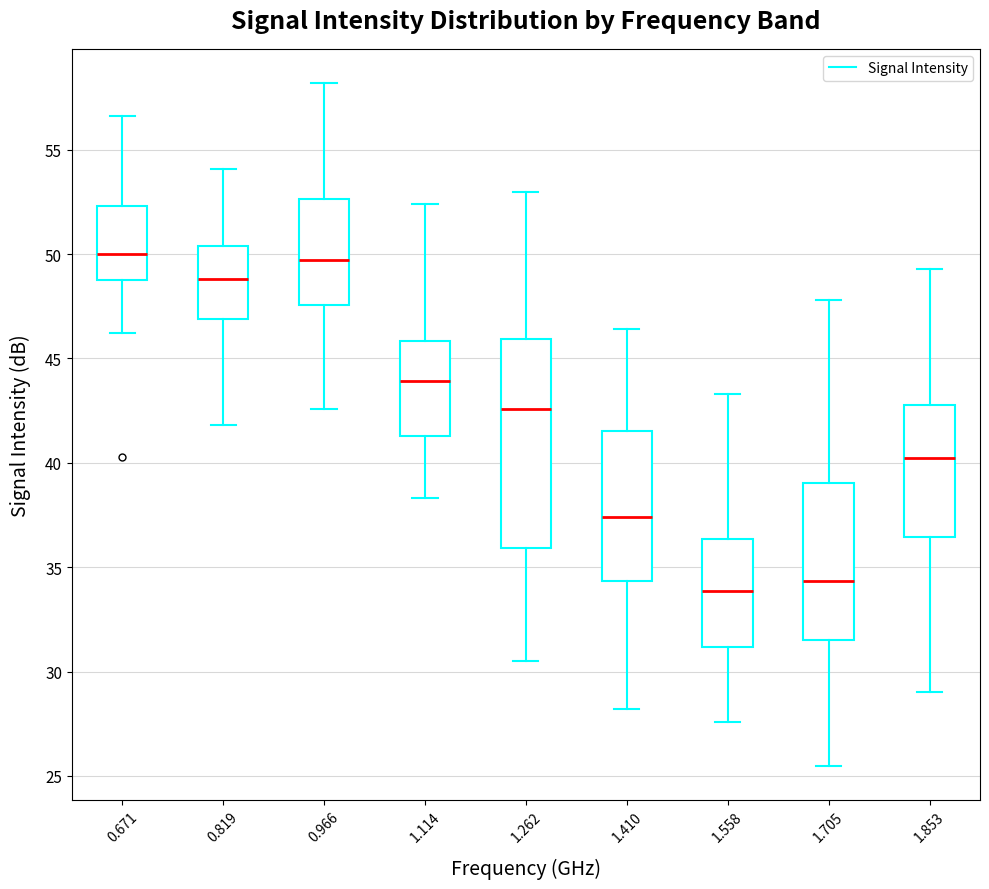

Which box has the lowest median line?

1.558